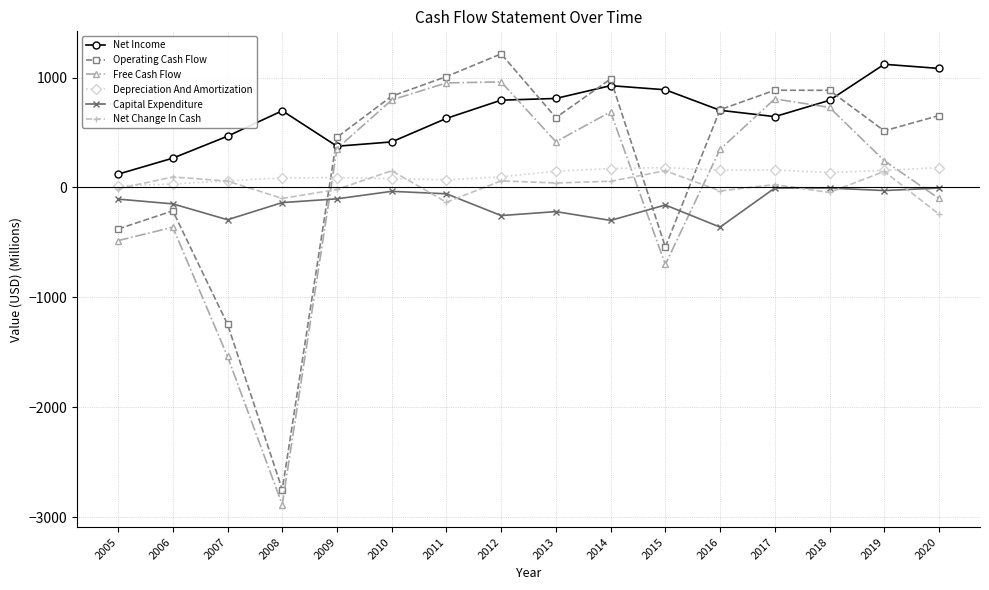

How many data points does each series have?

16